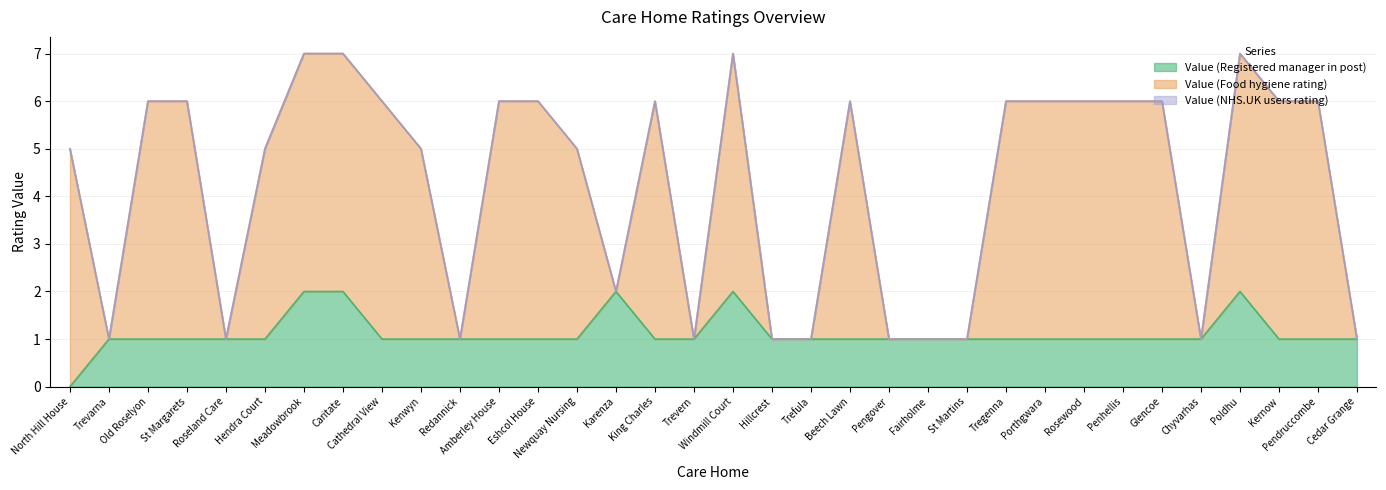

True or false: Value (Food hygiene rating) and Value (Registered manager in post) intersect in this chart.

False